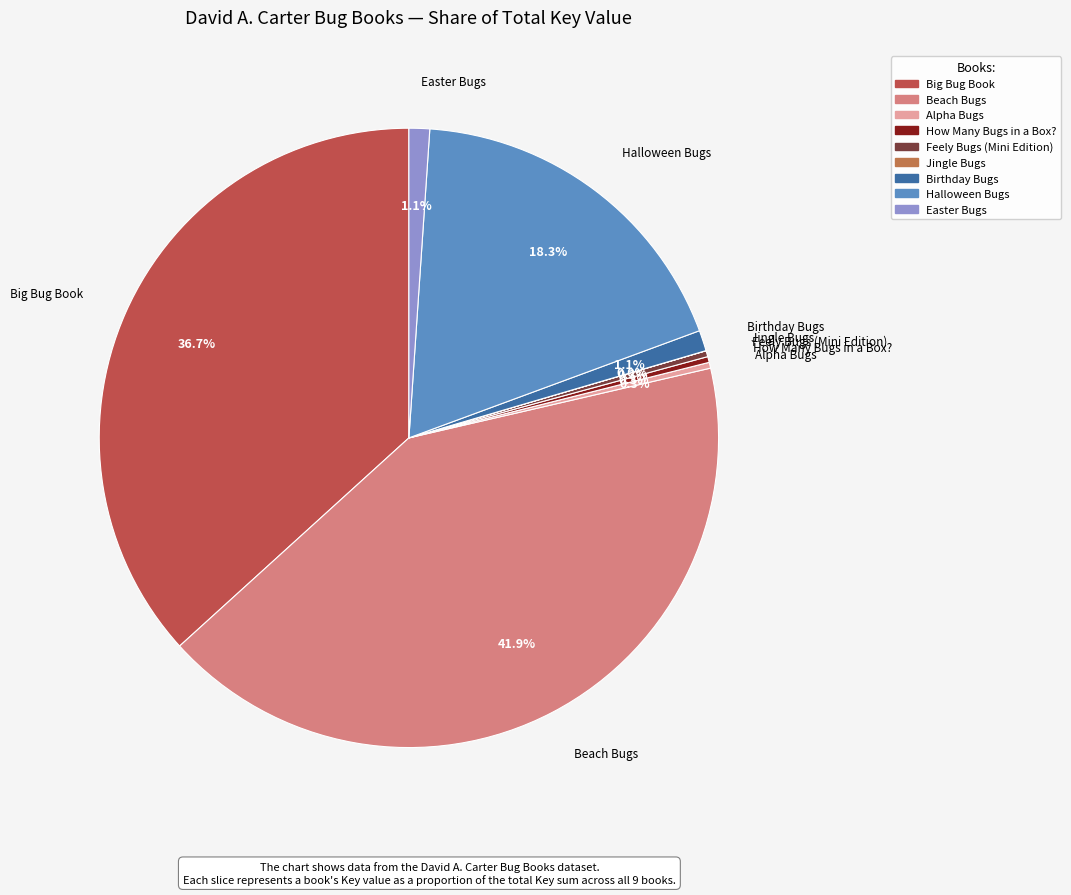

True or false: Halloween Bugs accounts for 31% of the total.

False